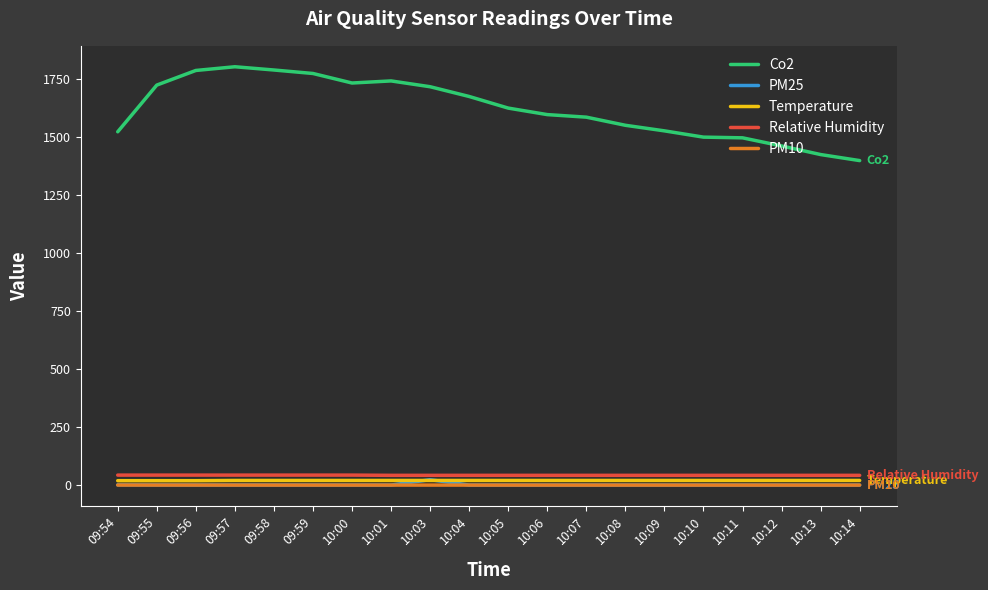

What are all the series names shown in the legend?

Co2, PM25, Temperature, Relative Humidity, PM10